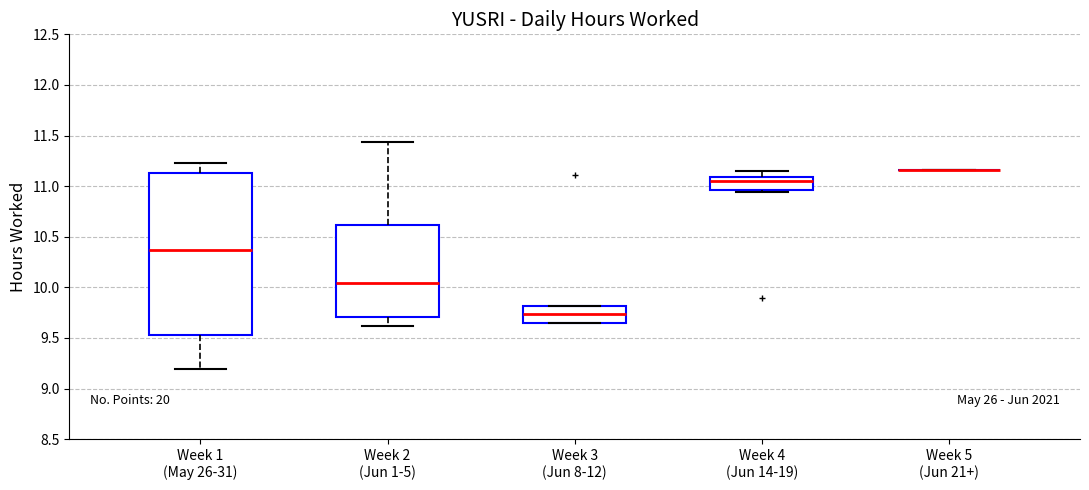

Reading left to right, read every box against the y-axis: the position of its median line, the range the box covers, and the ends of its whiskers. The values are not printed on the chart, so give them approximately, as read against the axis.

Week 1 (May 26-31): median 10.35, box 9.55 to 11.15, whiskers 9.20 to 11.25
Week 2 (Jun 1-5): median 10.05, box 9.70 to 10.60, whiskers 9.60 to 11.45
Week 3 (Jun 8-12): median 9.75, box 9.65 to 9.80, whiskers 9.65 to 9.80
Week 4 (Jun 14-19): median 11.05, box 10.95 to 11.10, whiskers 10.95 (just below the box's lower edge) to 11.15
Week 5 (Jun 21+): box collapsed to a line at 11.15, whiskers 11.15 to 11.15